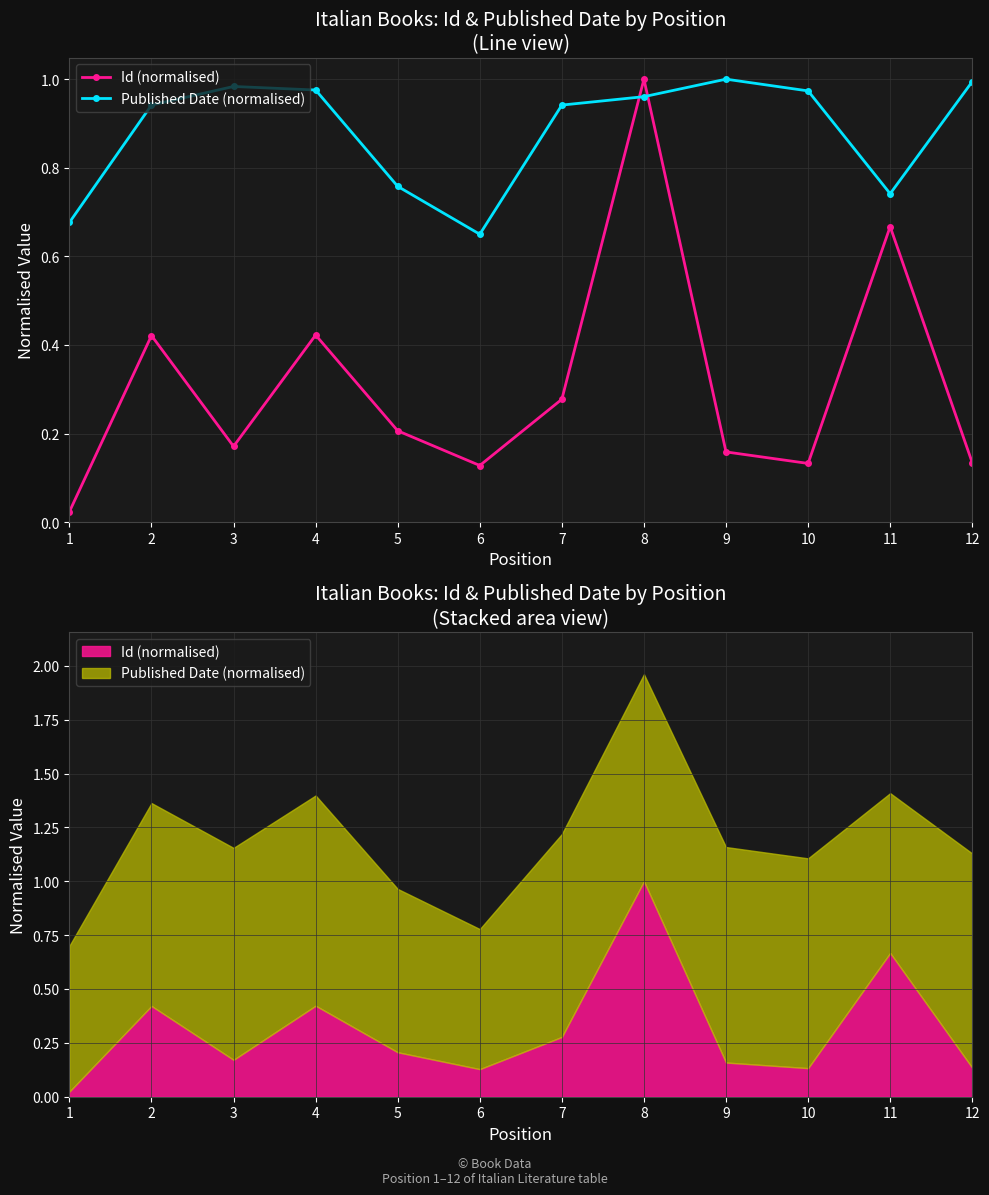

How many interior local valleys does the Published Date (normalised) series have?

2